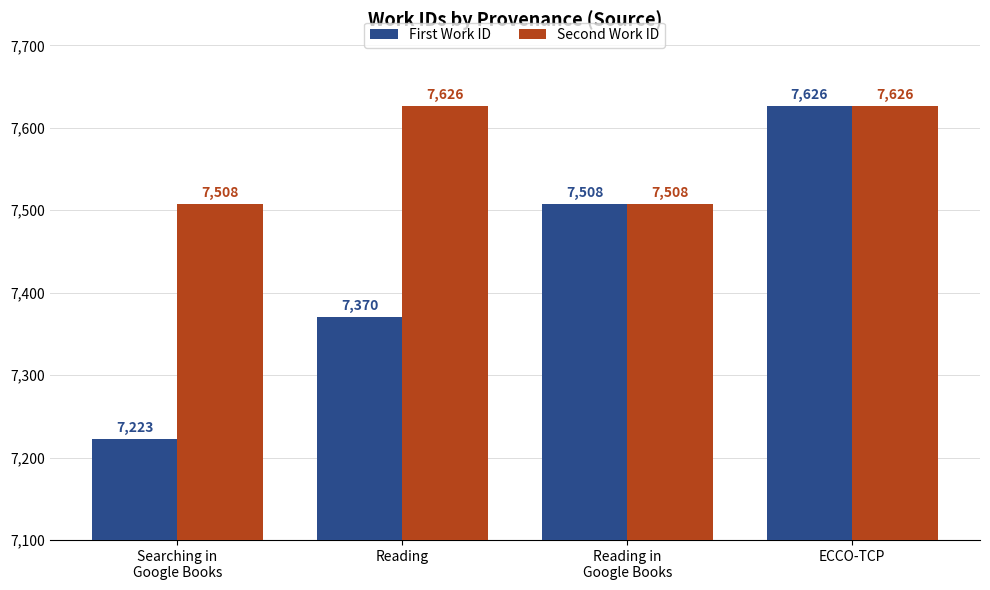

At which label does First Work ID reach its peak?

ECCO-TCP